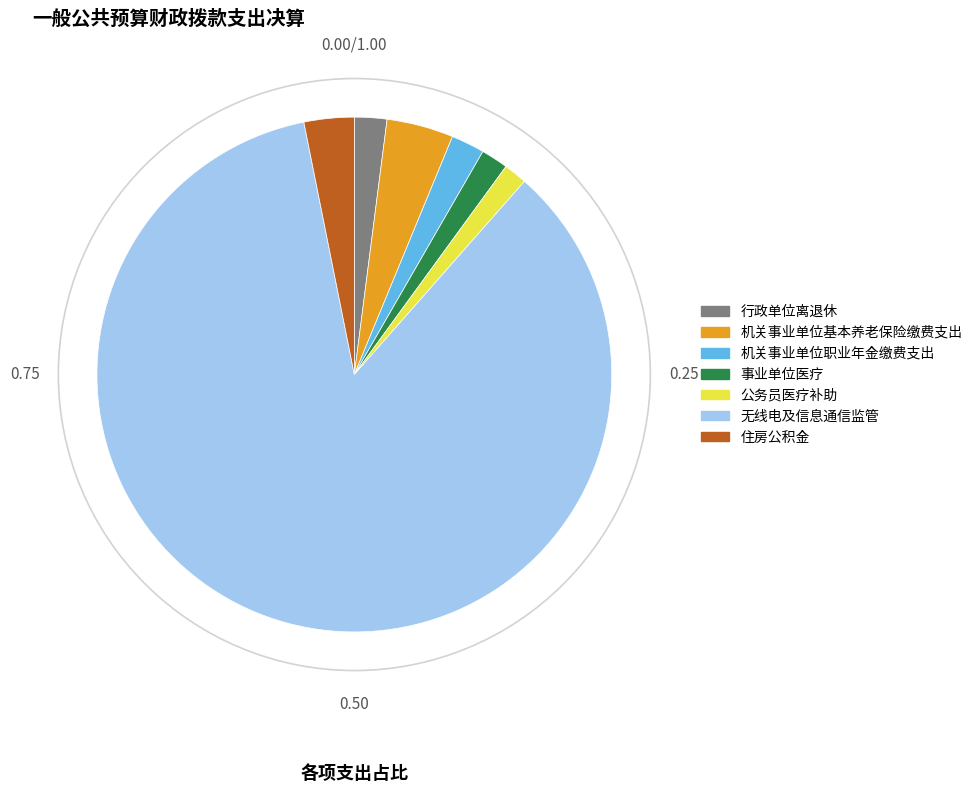

Combined, do 公务员医疗补助 and 行政单位离退休 account for over 50%?

No